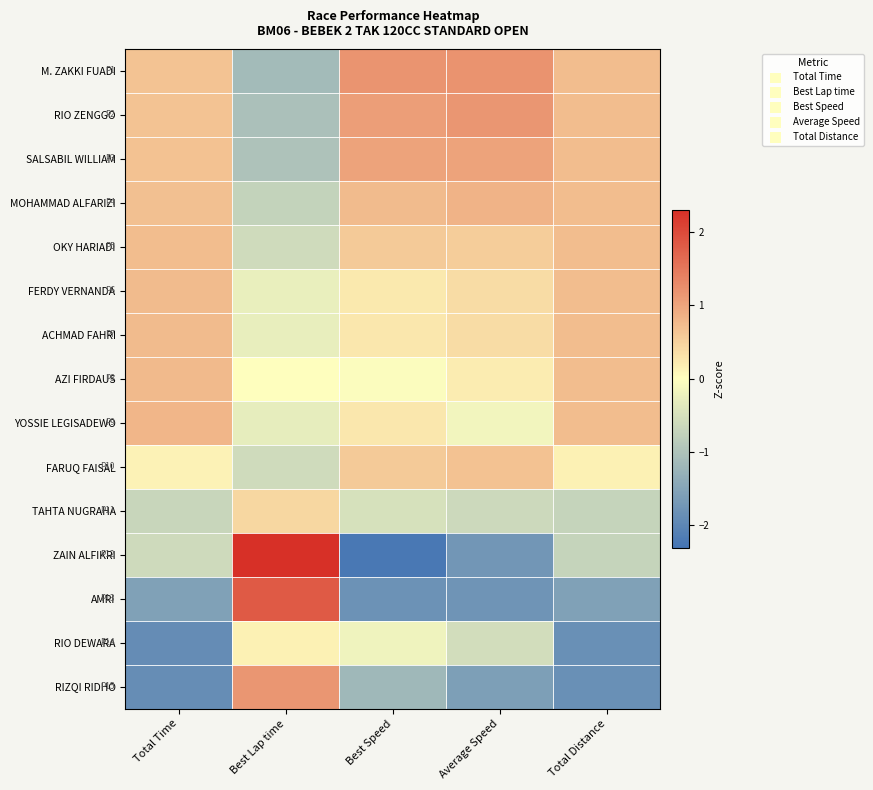

What is the spread (max minus min) of values at Best Speed?

3.4